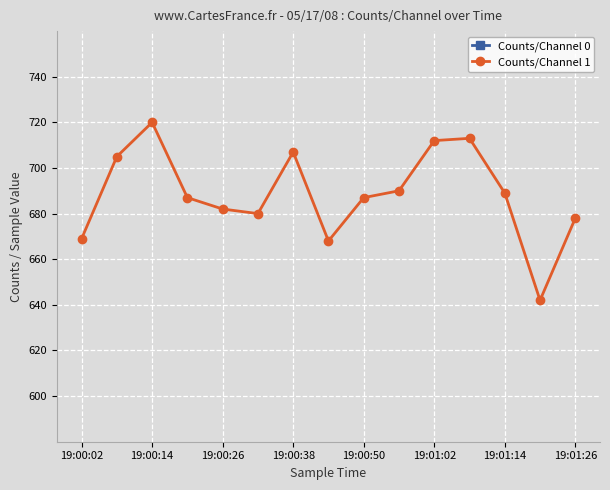

True or false: Counts/Channel 1 has more than 2 points higher than both neighbors.

True